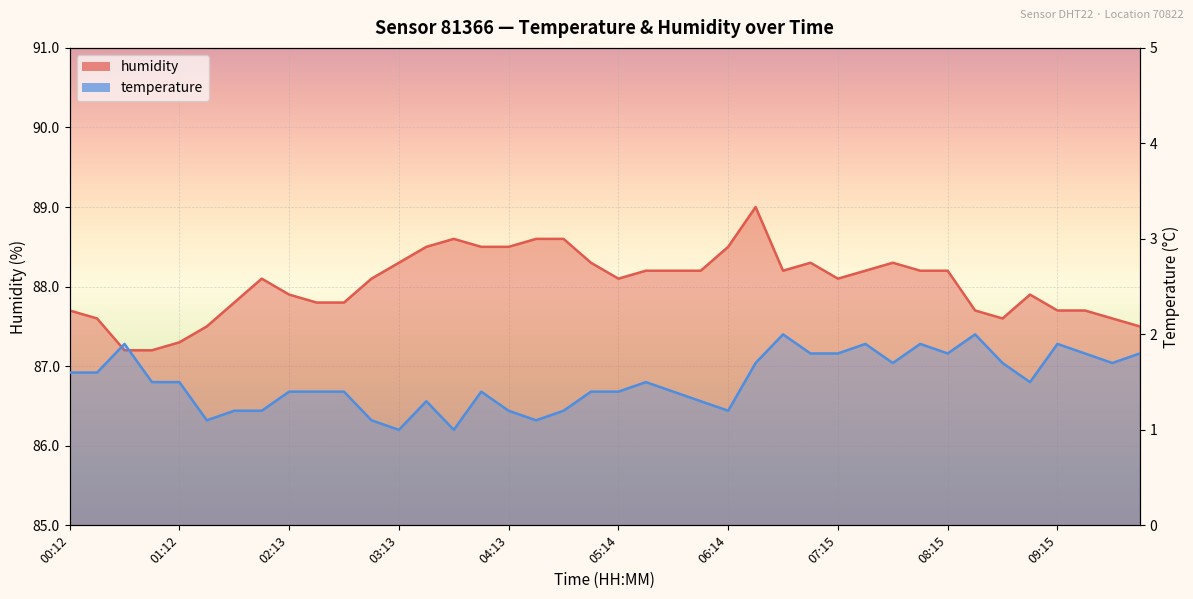

Is the value of temperature at 09:15 greater than the value of humidity at 05:59?

No